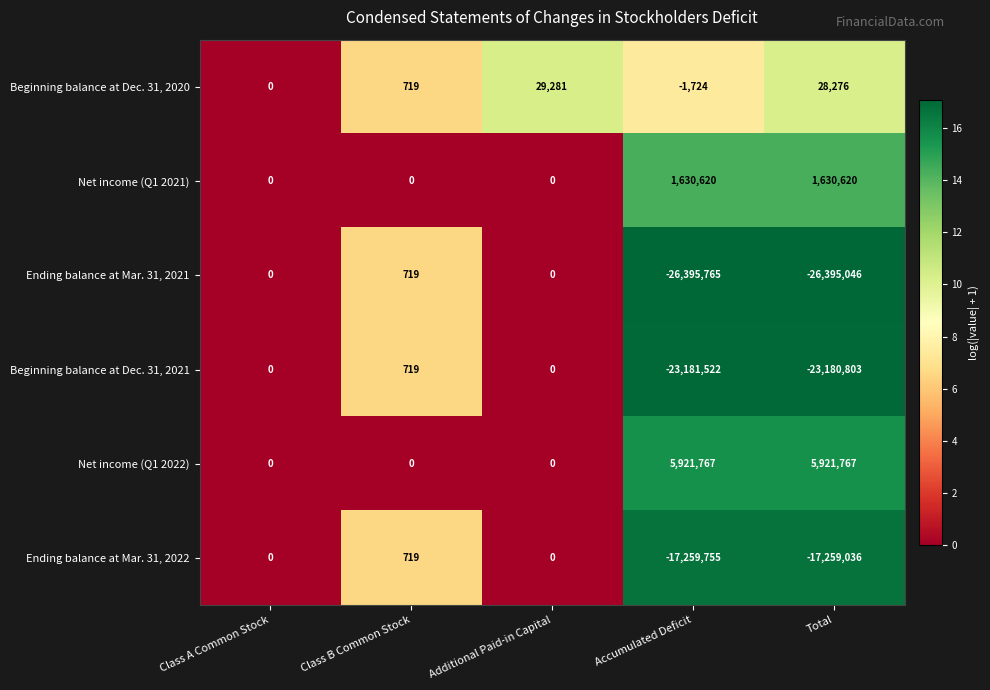

The Beginning balance at Dec. 31, 2020 series shows 29281 at Additional Paid-in Capital. True or false?

True